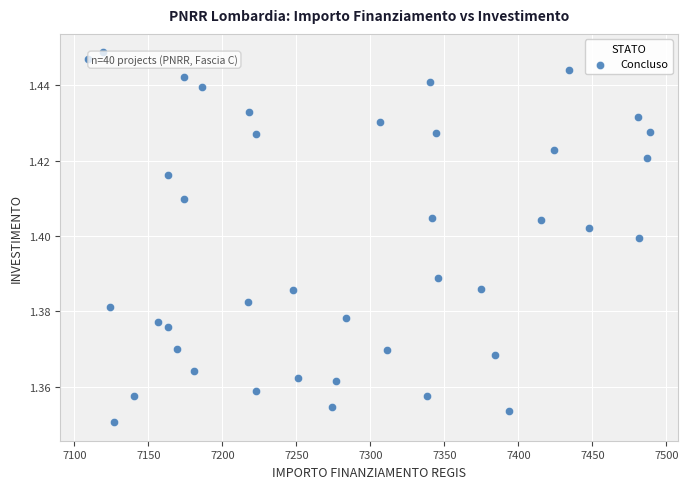

What is the range of X values (max minus min)?

379.7